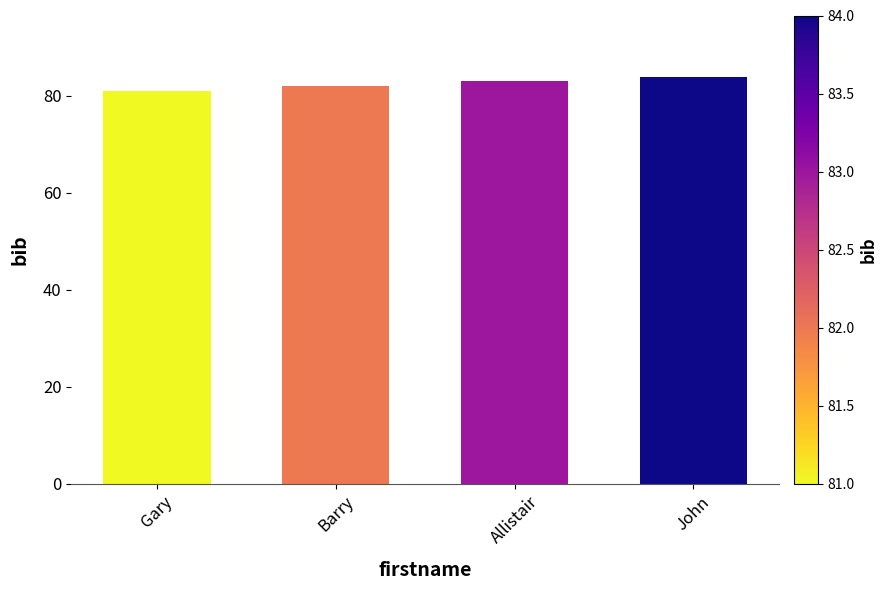

Where is the data nearest to the value 82?

Barry